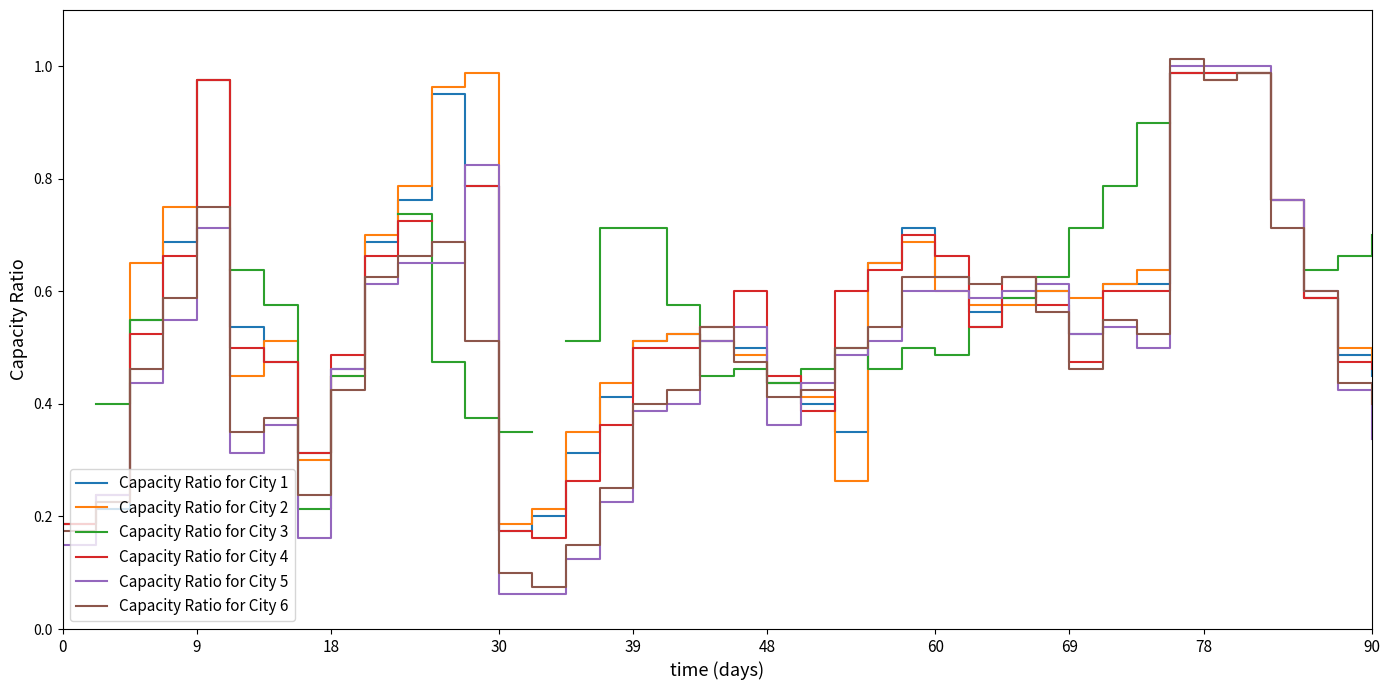

True or false: Capacity Ratio for City 5 has a value of 0.2 at 18.

False